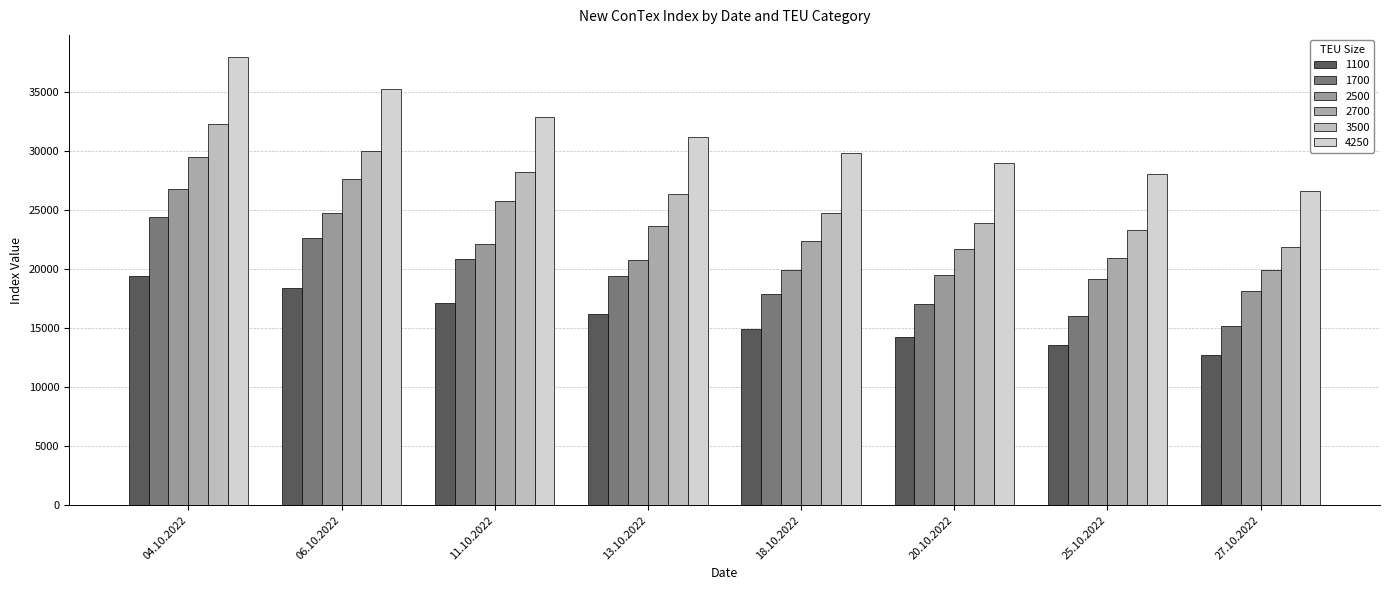

Is it true that 1100 equals 18386 at 06.10.2022?

True